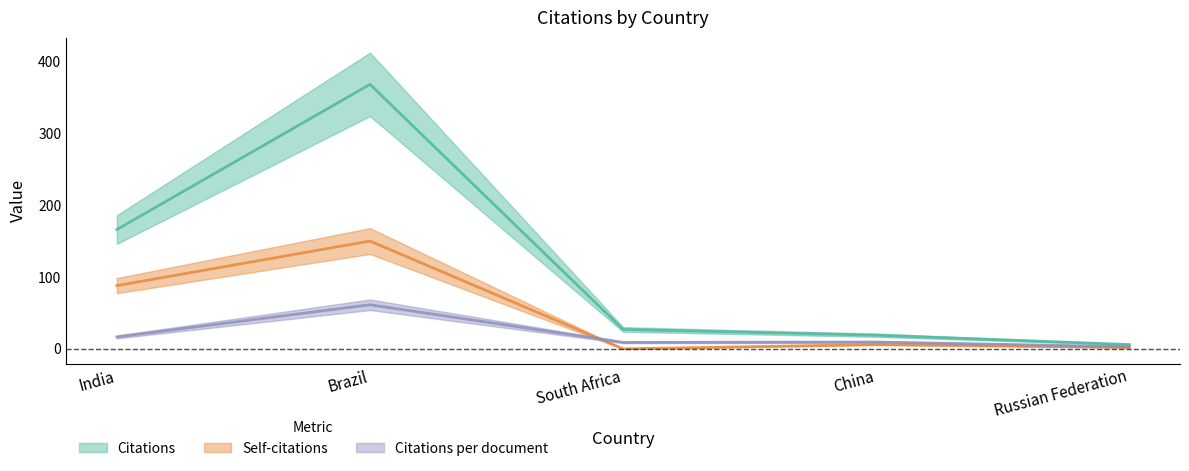

Does the chart display data point markers on the line(s)?

No